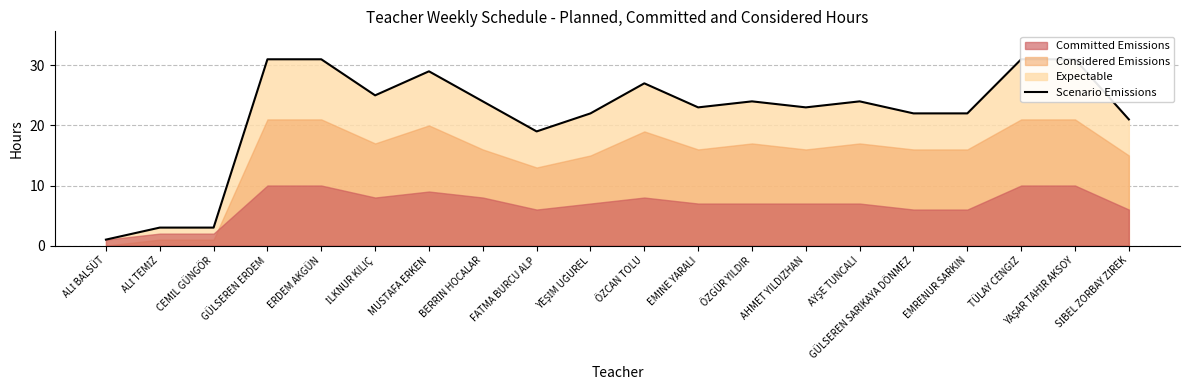

How many lines are shown in the chart?

1